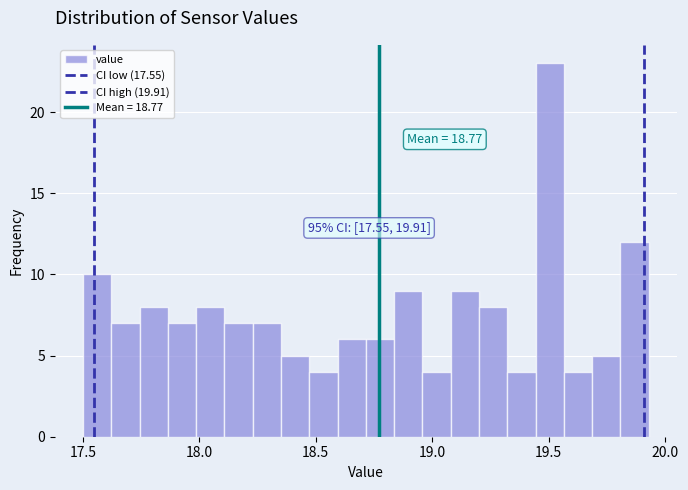

Read against the x-axis, roughly where is the centre of the tallest bar?

19.50